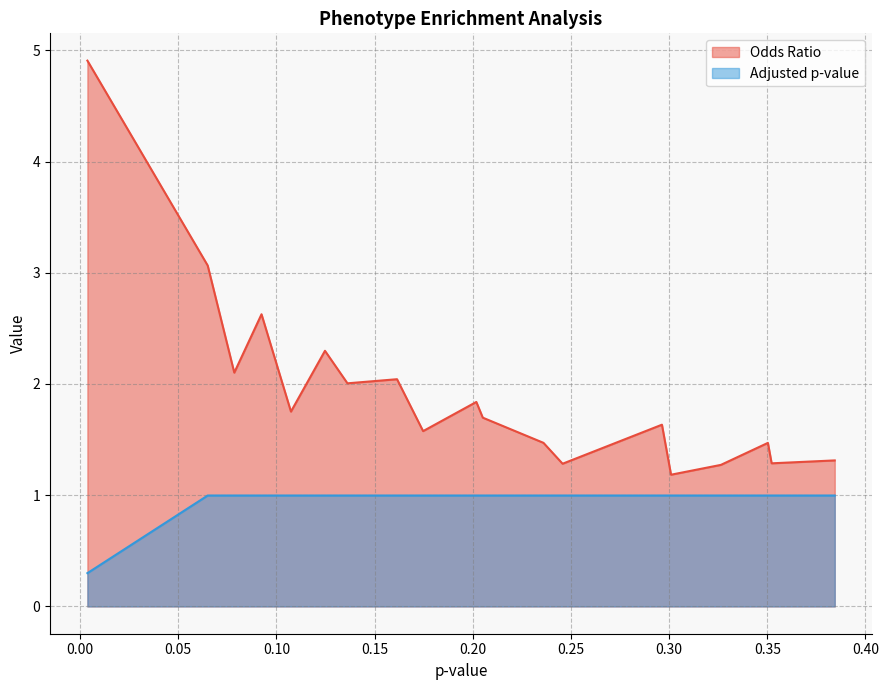

What is the smallest value displayed?

0.3